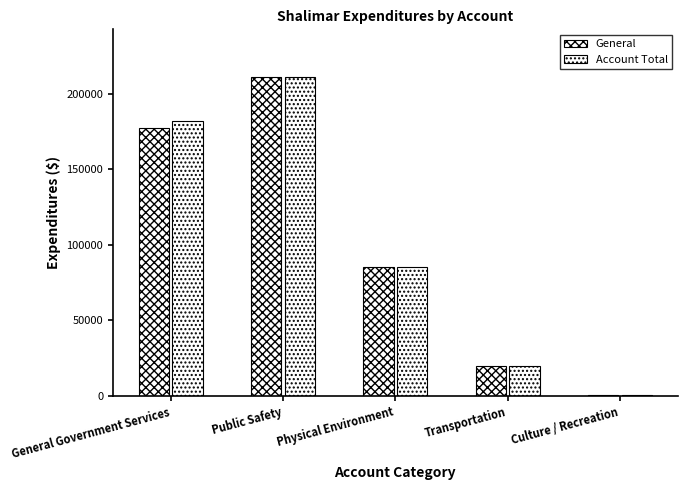

Does the chart contain stacked bars?

No